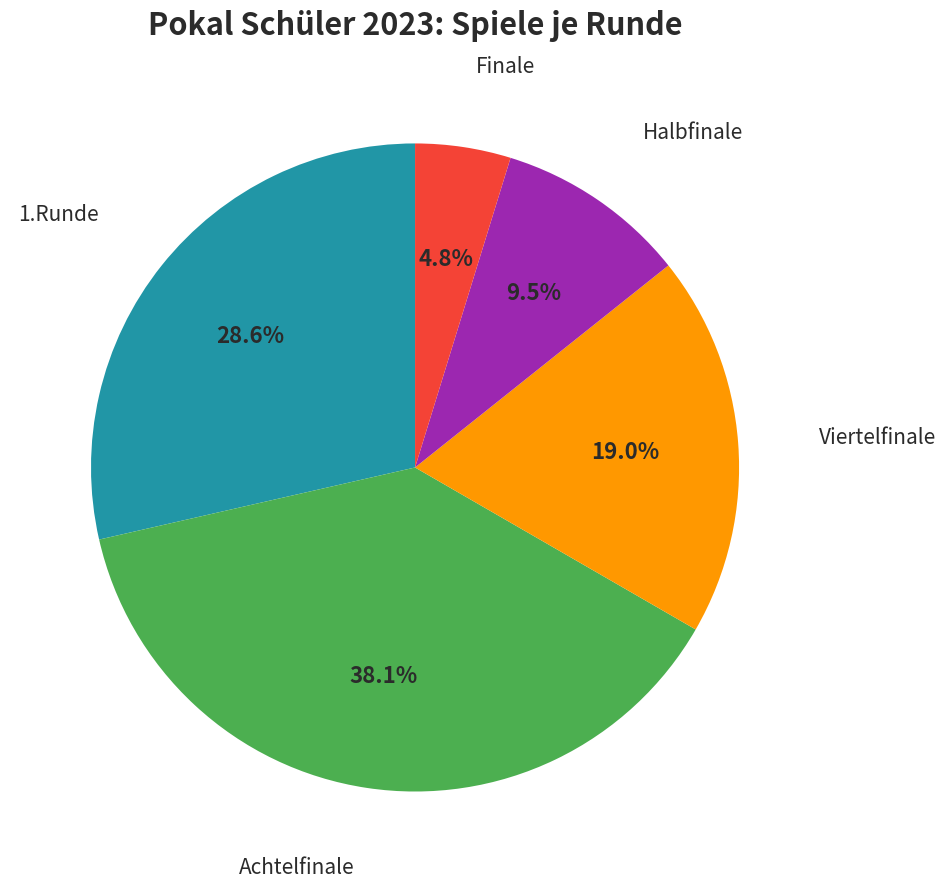

How many slices are in this pie chart?

5